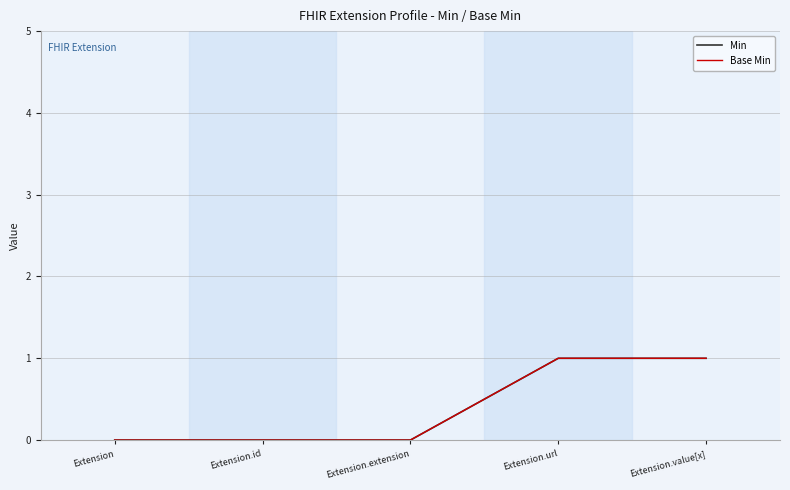

Which series has the widest spread of values?

Min